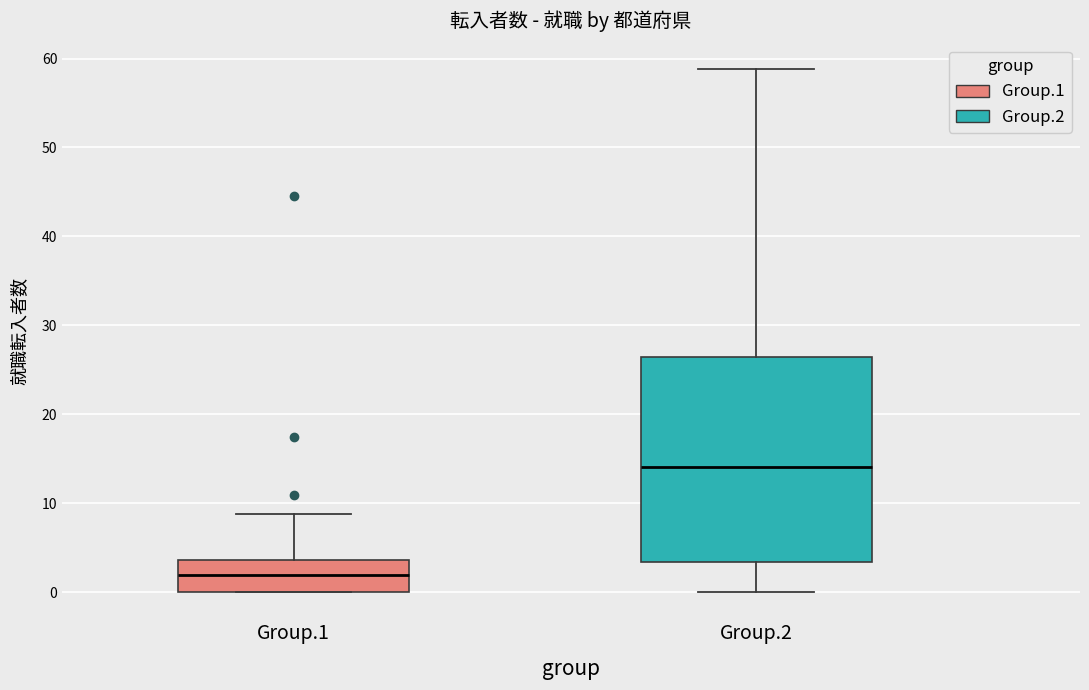

Which box is the tallest, from its lower edge to its upper edge?

Group.2